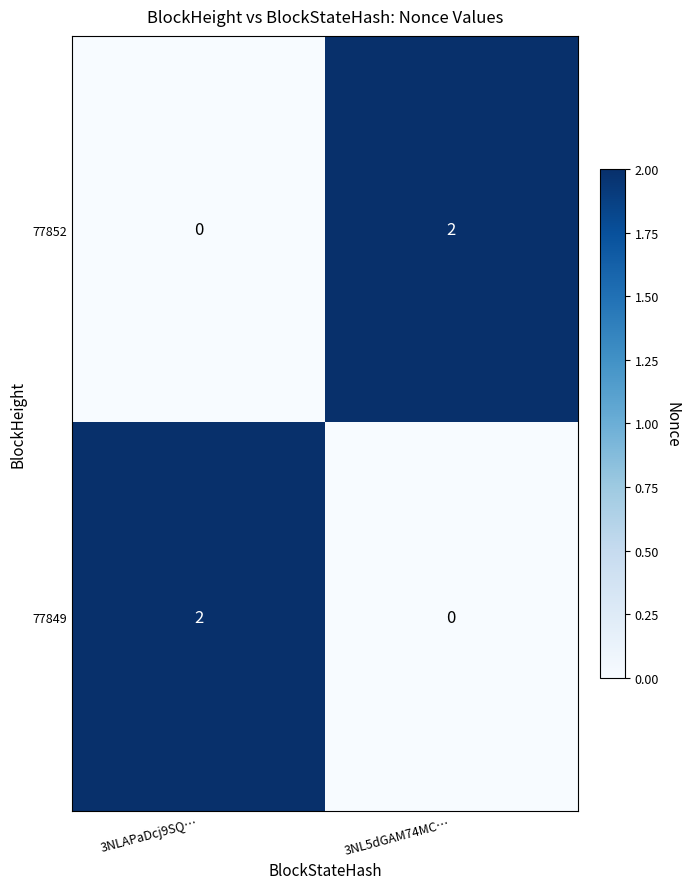

How many data points does each series have?

2